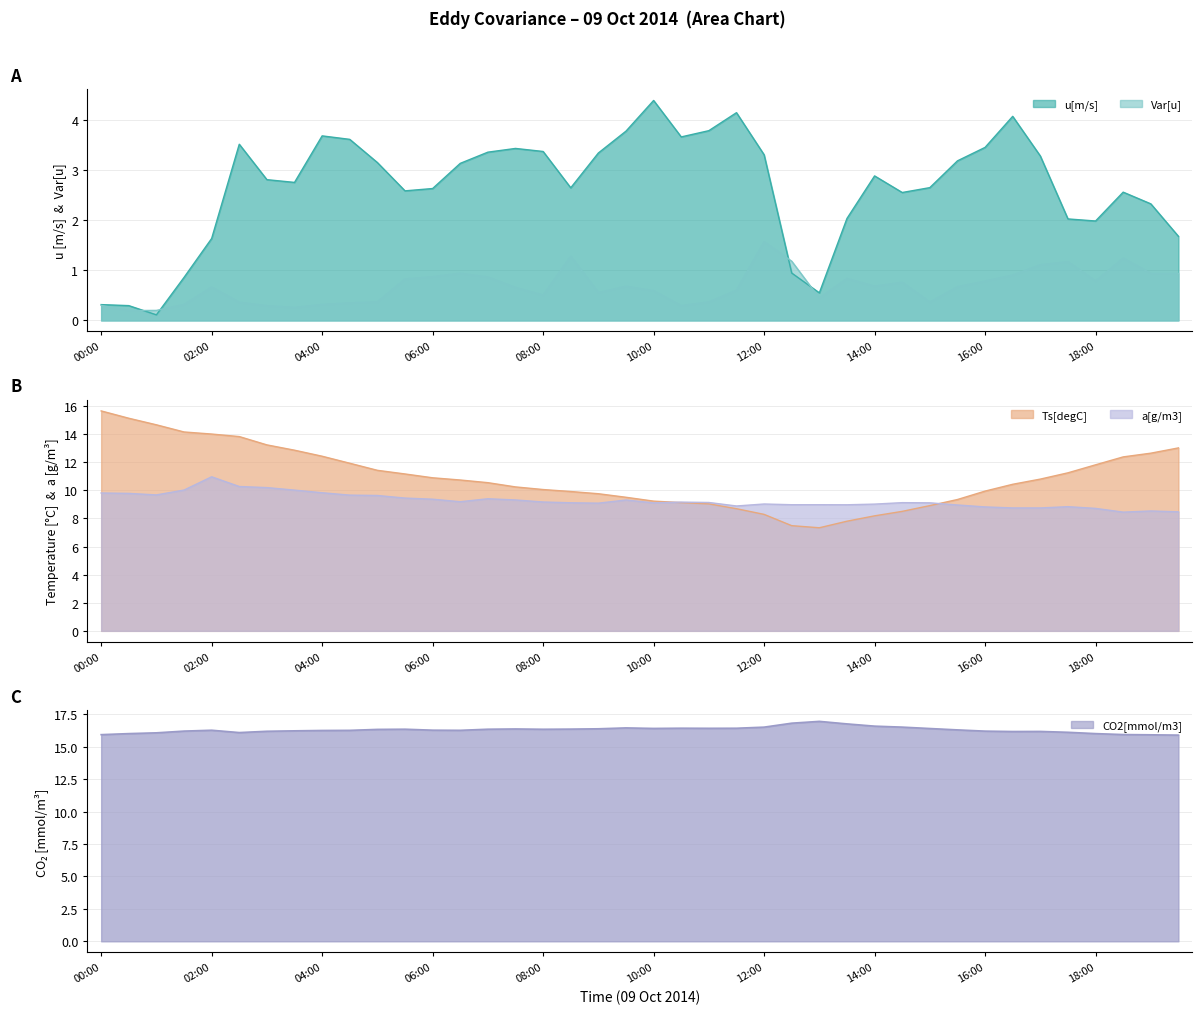

Which series has the largest total across all categories?

CO2[mmol/m3]